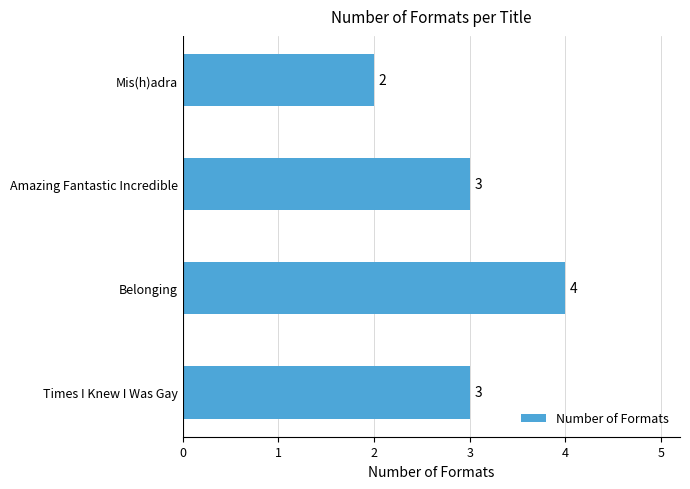

At which category does the chart reach its peak across all series?

Belonging